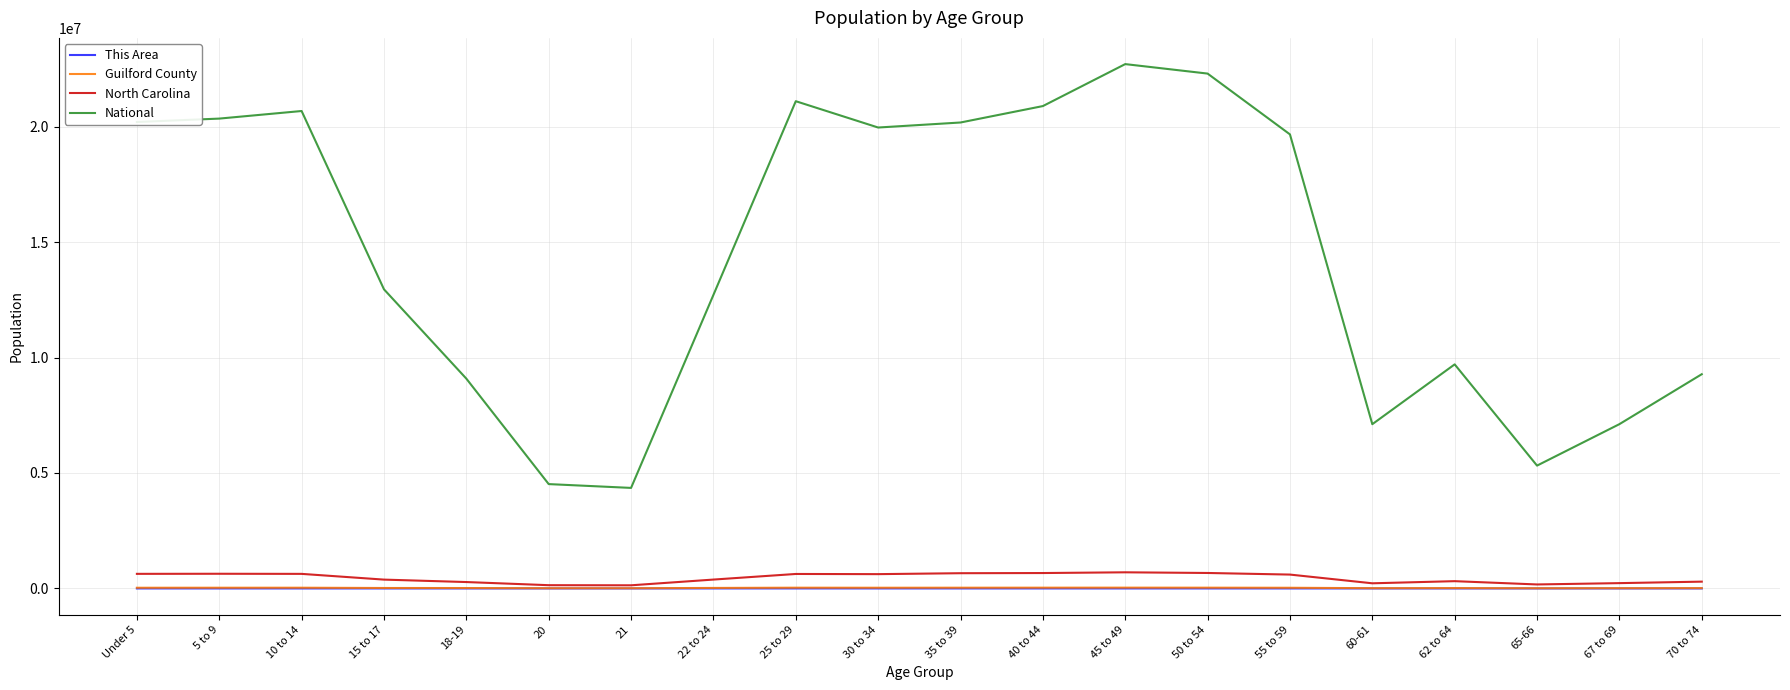

What is the sum of the North Carolina values at Under 5 and 62 to 64?

947155